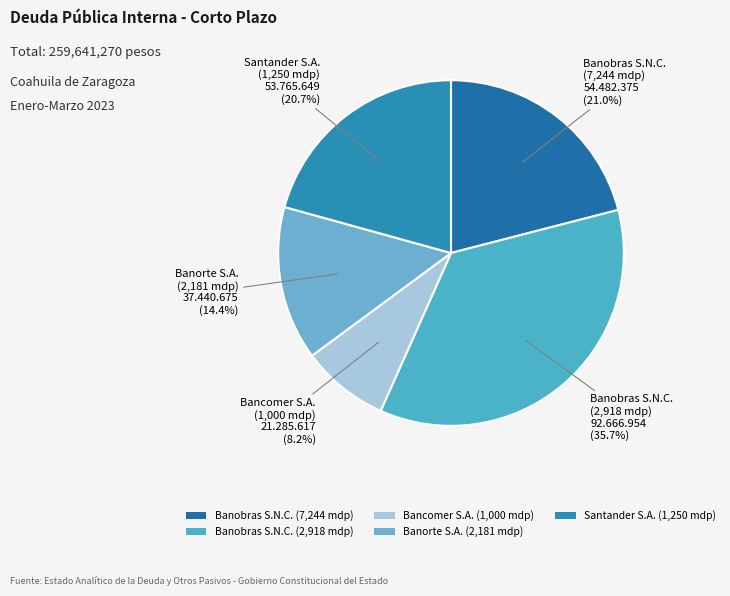

How many segments does this pie chart have?

5